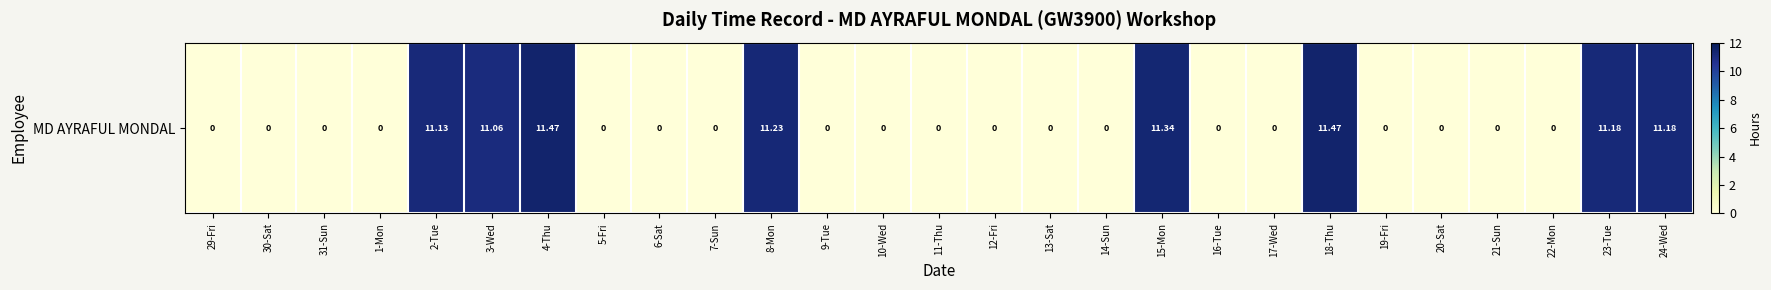

Which category has the highest value across all series?

4-Thu